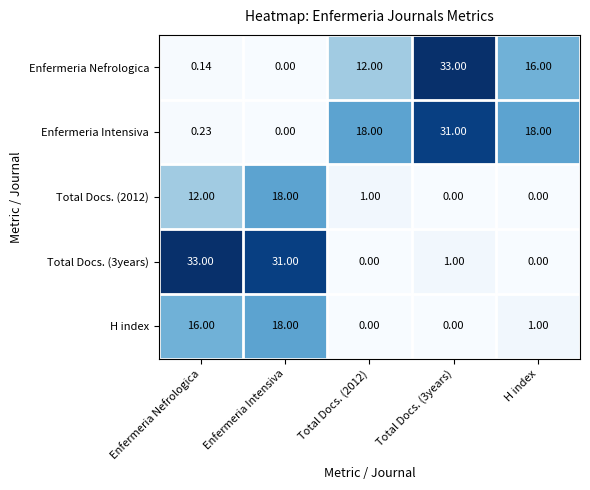

Between Enfermeria Intensiva and Total Docs. (3years), which series saw the biggest shift?

Enfermeria Nefrologica